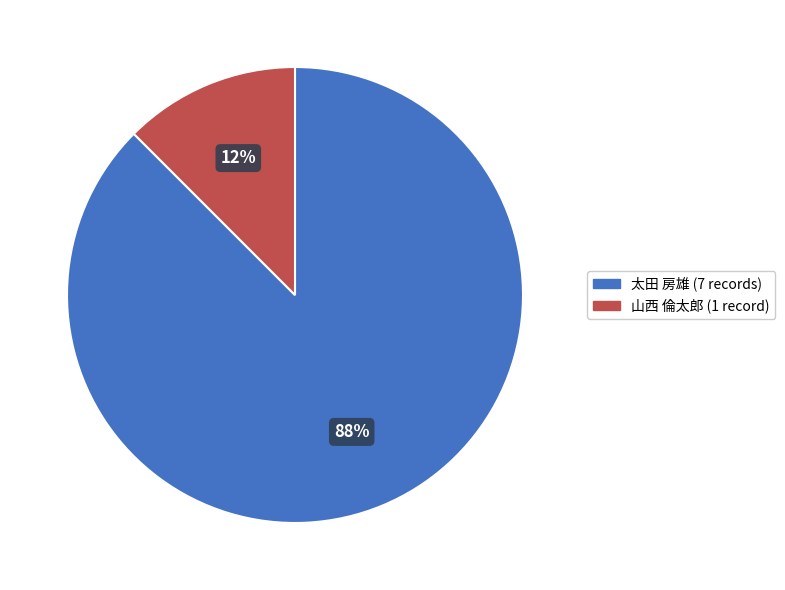

To the nearest percent, what is the average slice percentage?

50%